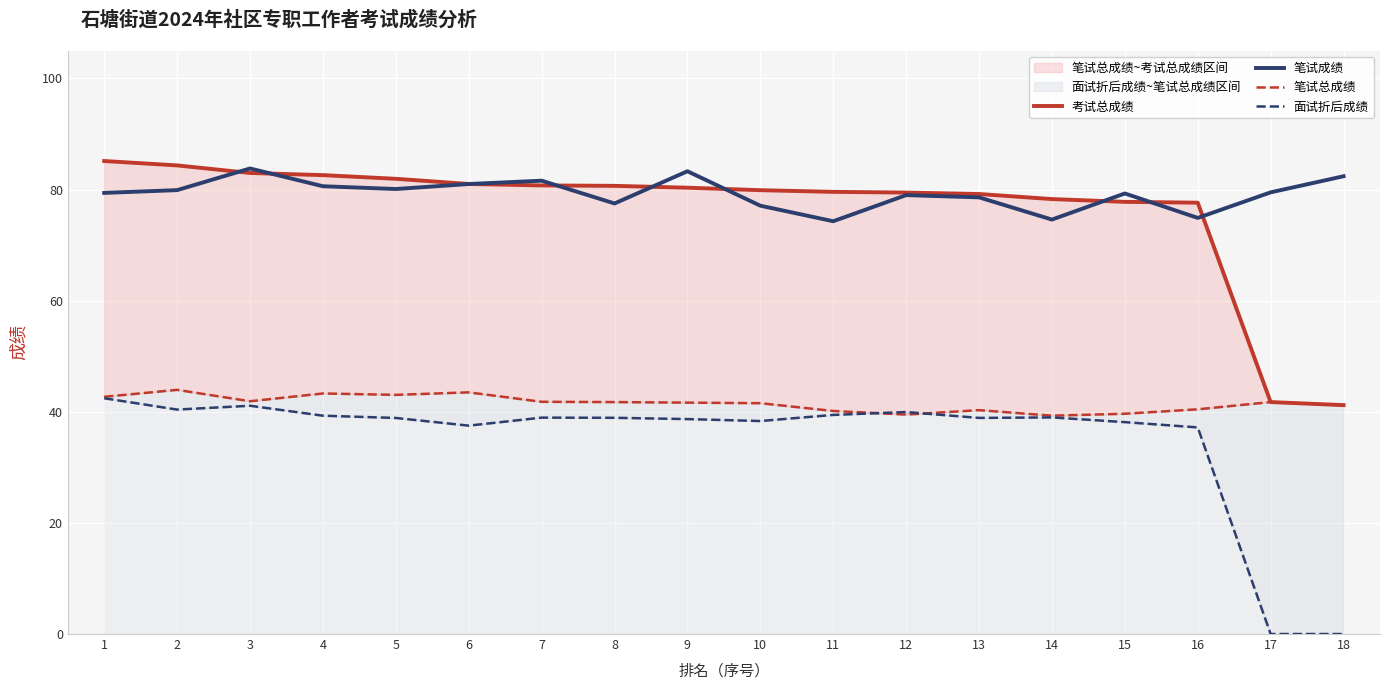

True or false: 面试折后成绩 and 考试总成绩 intersect in this chart.

False